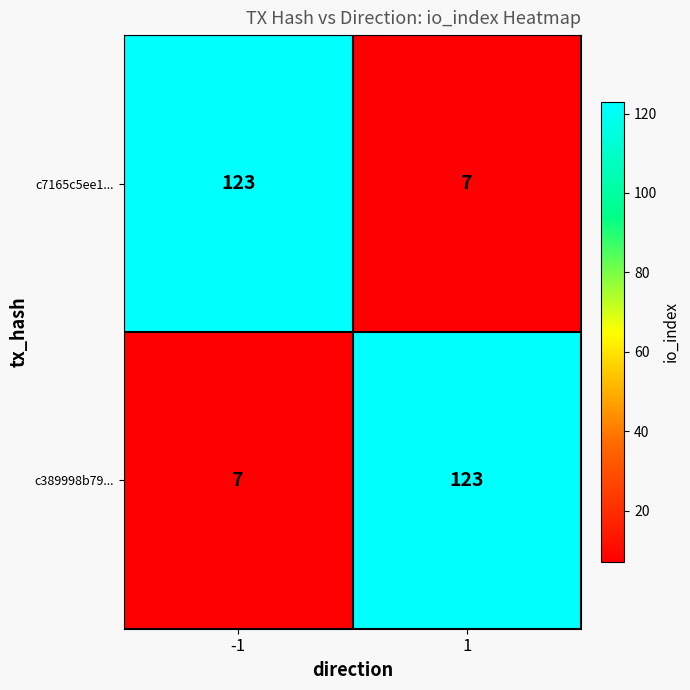

What is the smallest value displayed?

7